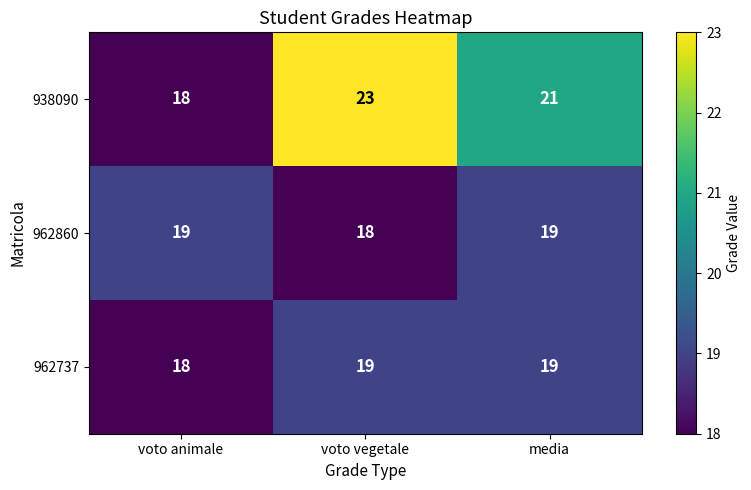

What is the sum of the 962860 values at voto animale and media?

38